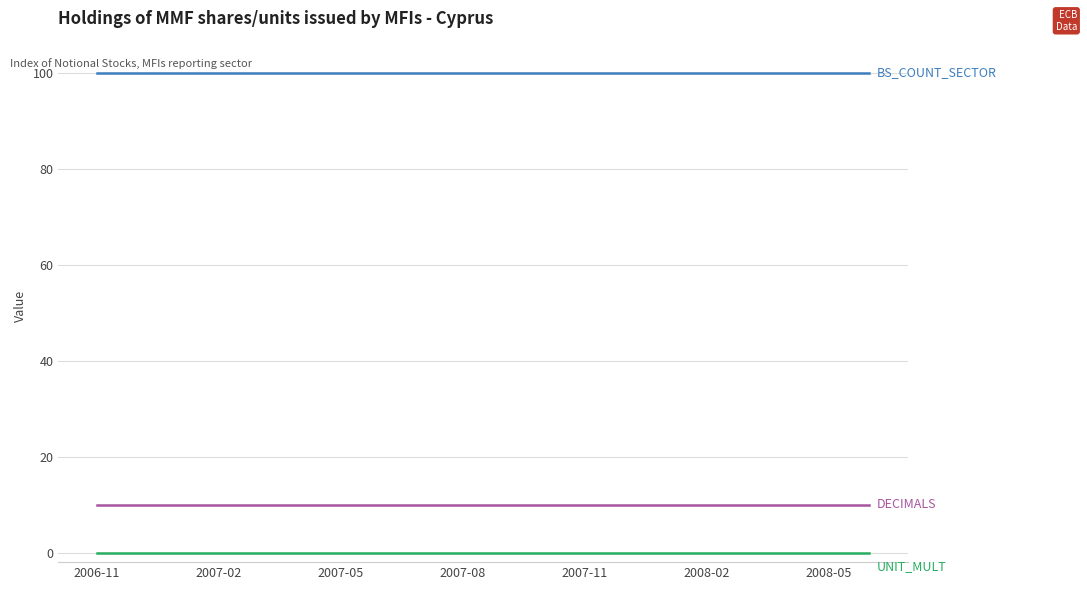

Does the chart display data point markers on the line(s)?

No